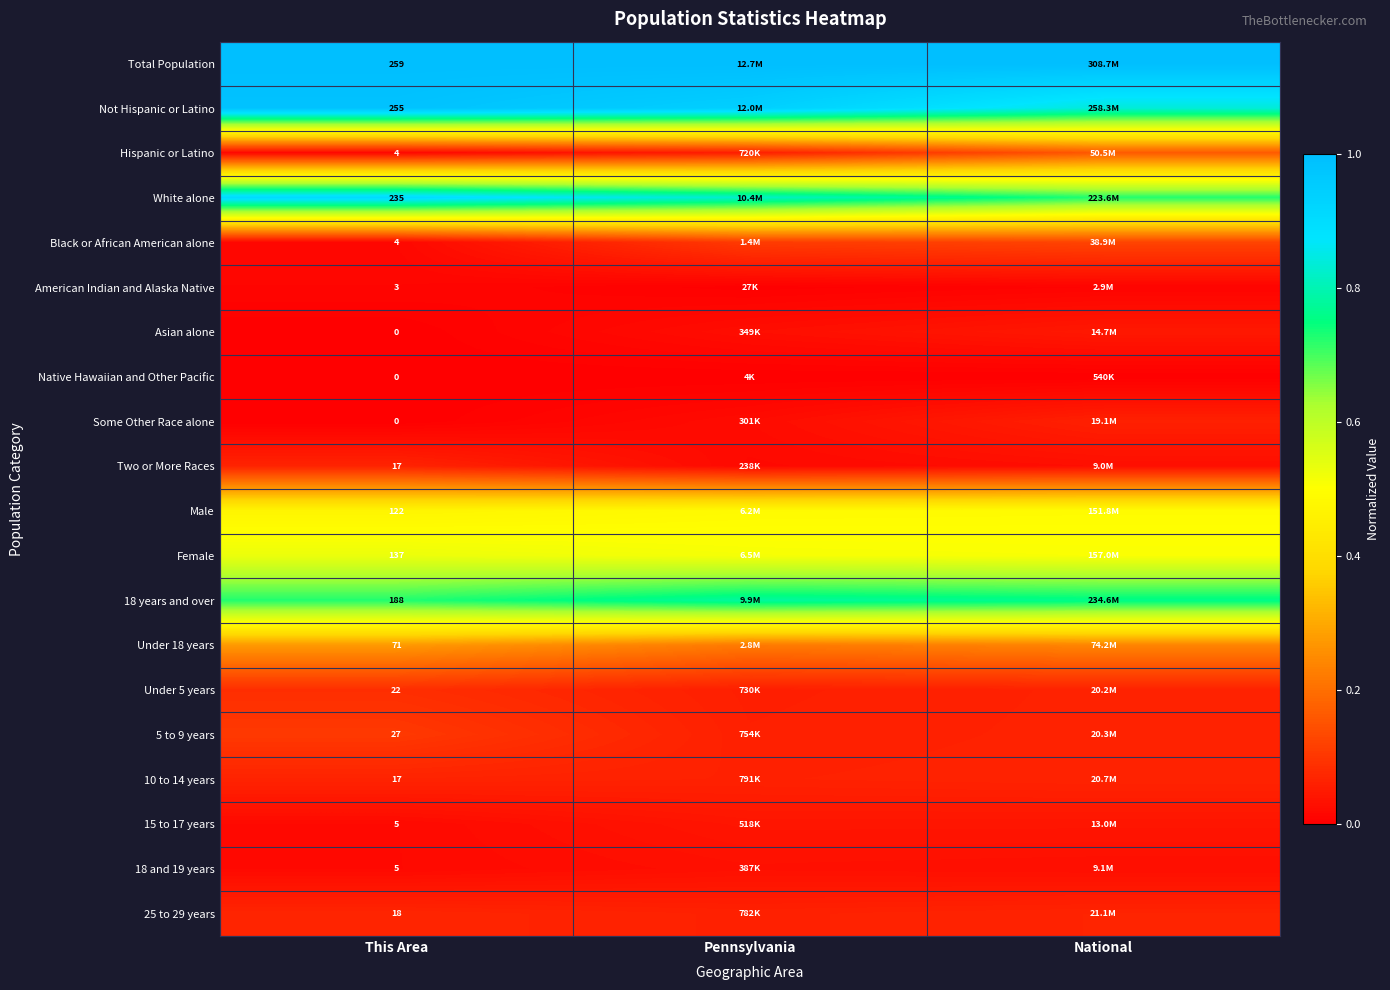

How many categories are shown in the chart?

3